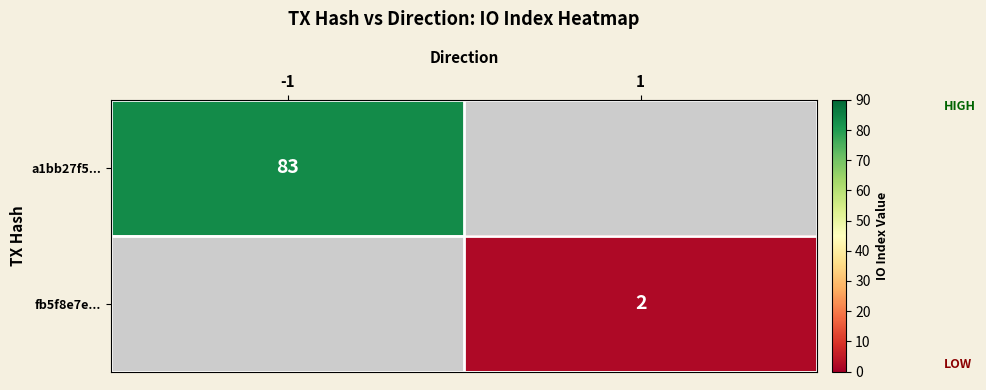

At how many categories does at least one series exceed 54?

1